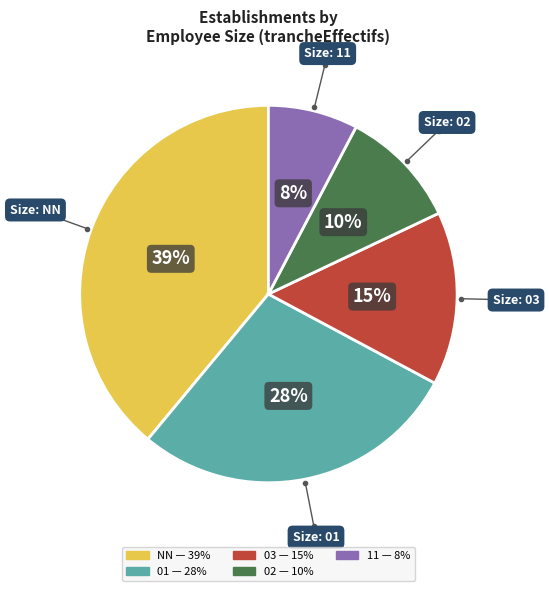

To the nearest percent, what is the average slice percentage?

20%